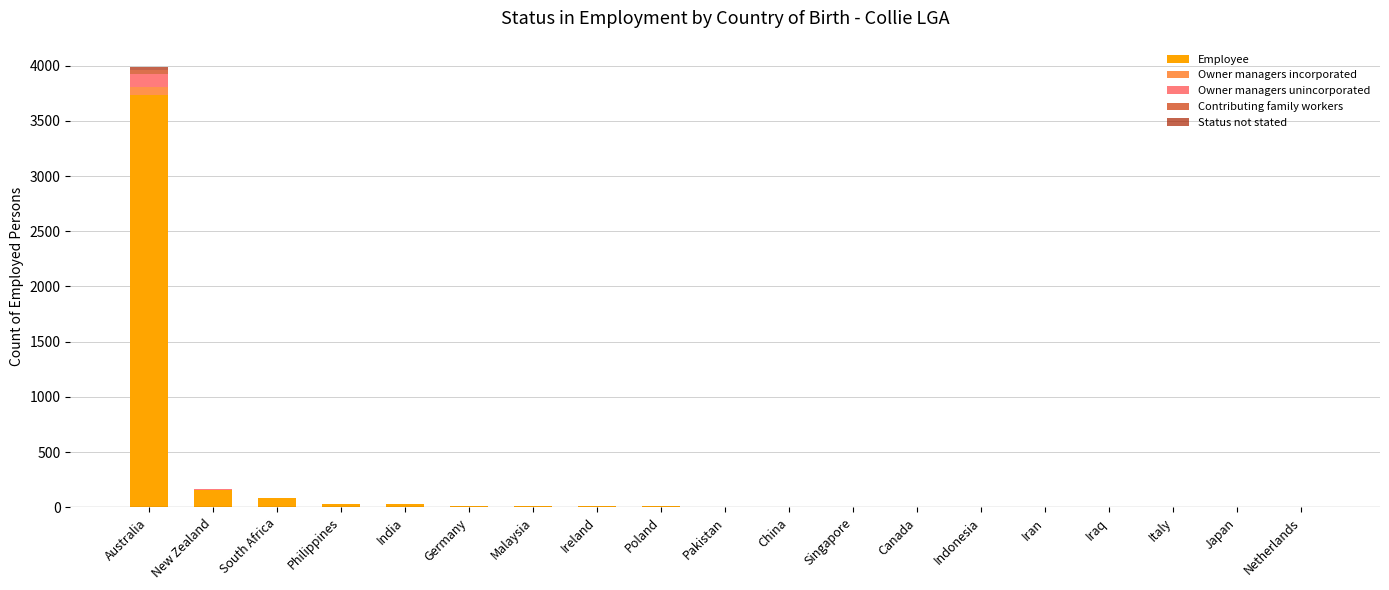

What position from the right is Pakistan?

10